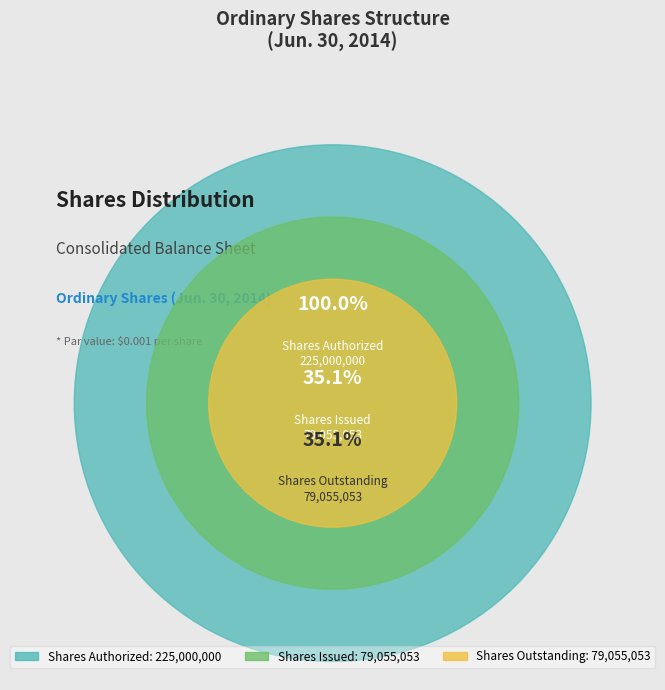

To the nearest percent, what percentage of the pie is Shares Authorized?

59%